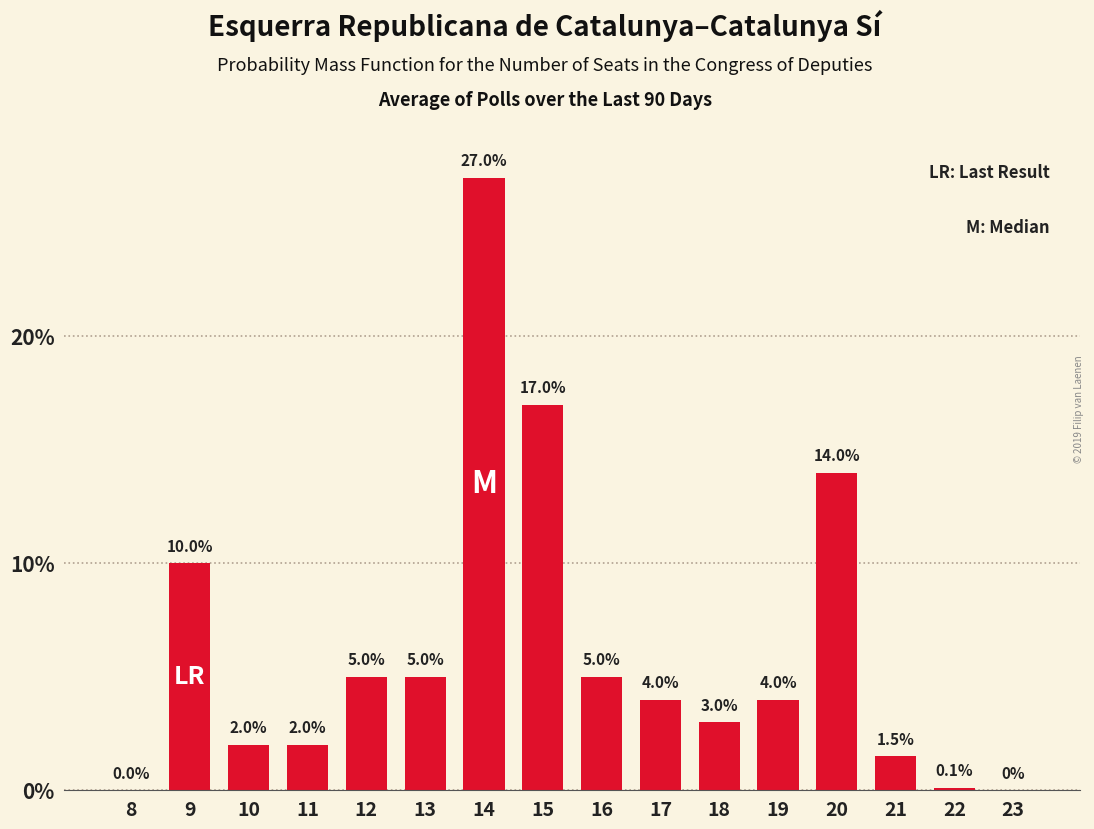

Reading left to right, list all the values displayed in this chart.

8=0.0	9=10.0	10=2.0	11=2.0	12=5.0	13=5.0	14=27.0	15=17.0	16=5.0	17=4.0	18=3.0	19=4.0	20=14.0	21=1.5	22=0.1	23=0.0